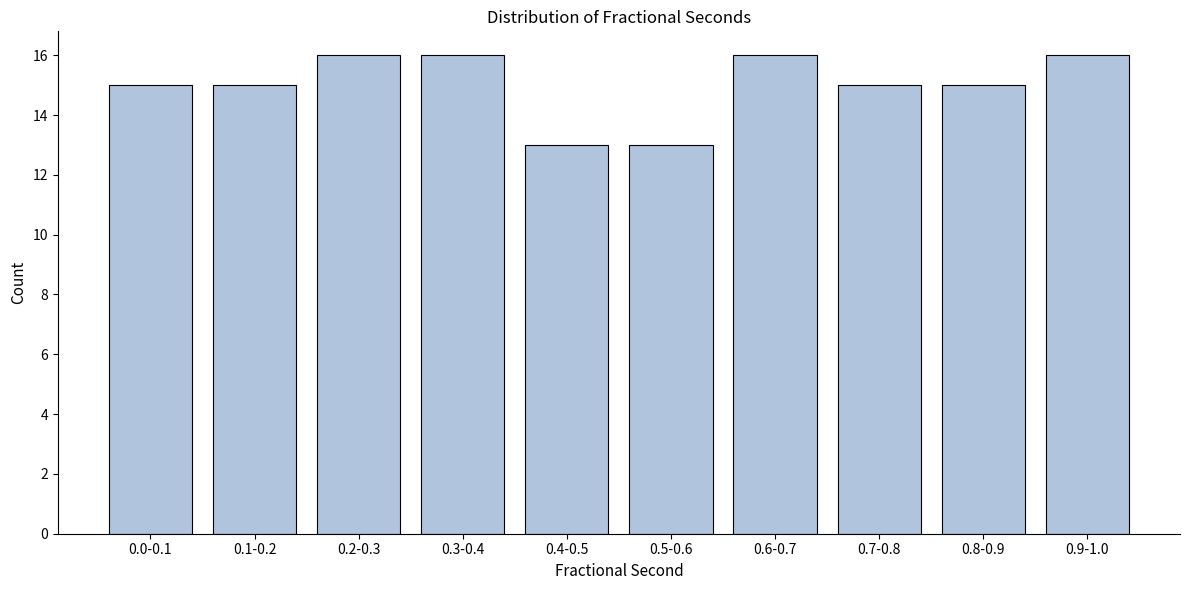

Reading left to right, extract all data points from this chart.

15	15	16	16	13	13	16	15	15	16